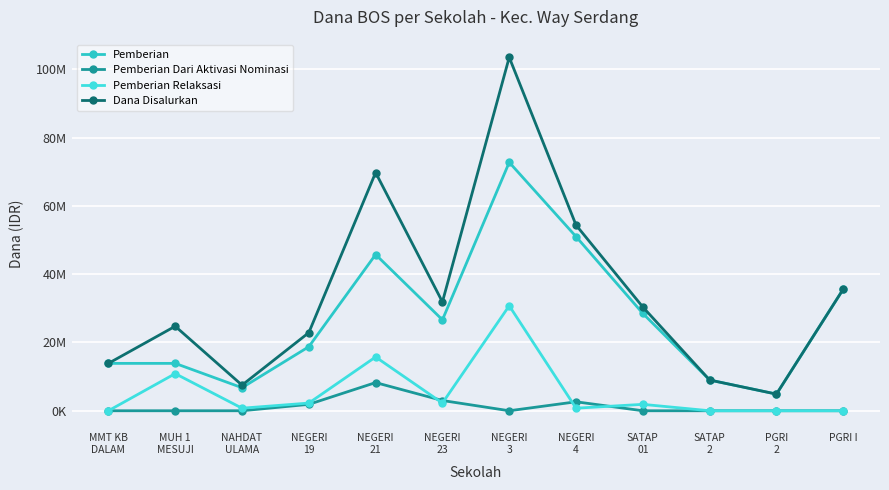

Reading left to right, list all the values displayed in this chart.

Pemberian: 13875000	13875000	6750000	18750000	45750000	26625000	72750000	51000000	28500000	9000000	4875000	35625000
Pemberian Dari Aktivasi Nominasi: 0	0	0	1875000	8250000	3000000	0	2625000	0	0	0	0
Pemberian Relaksasi: 0	10875000	750000	2250000	15750000	2250000	30750000	750000	1875000	0	0	0
Dana Disalurkan: 13875000	24750000	7500000	22875000	69750000	31875000	103500000	54375000	30375000	9000000	4875000	35625000